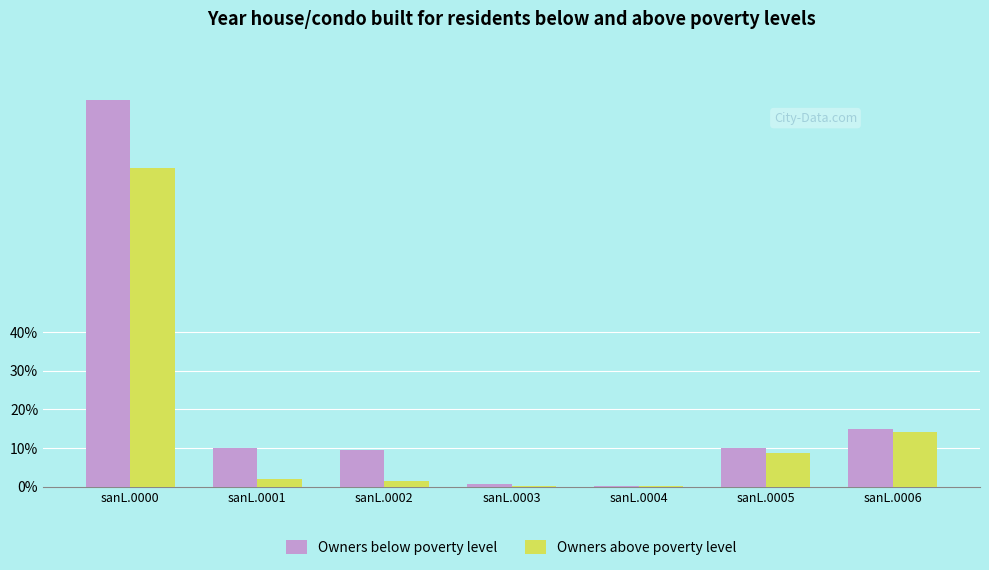

What is the total value across all series at sanL.0006?

0.3